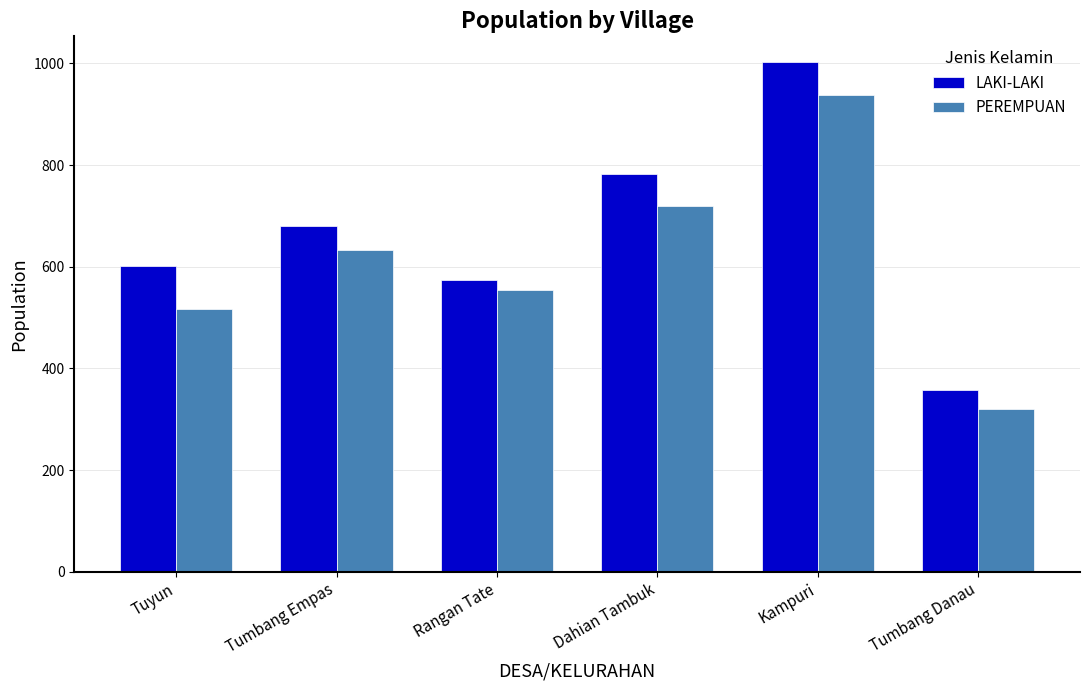

Rank the series by their maximum value, from lowest to highest.

PEREMPUAN, LAKI-LAKI